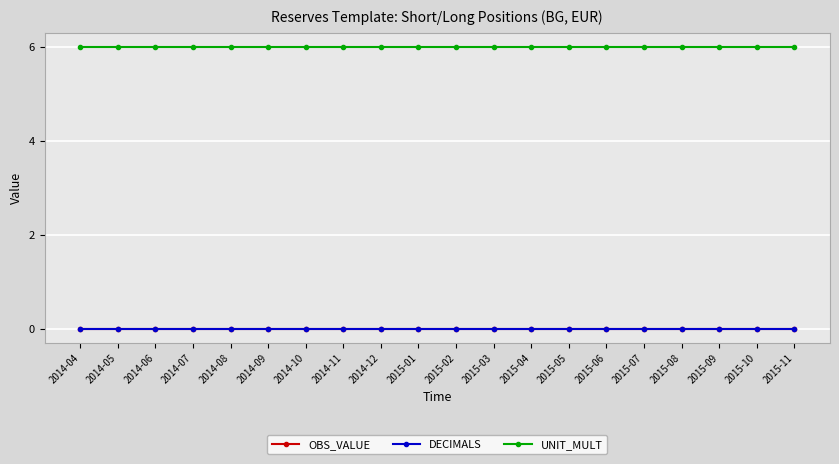

How many lines are shown in the chart?

3